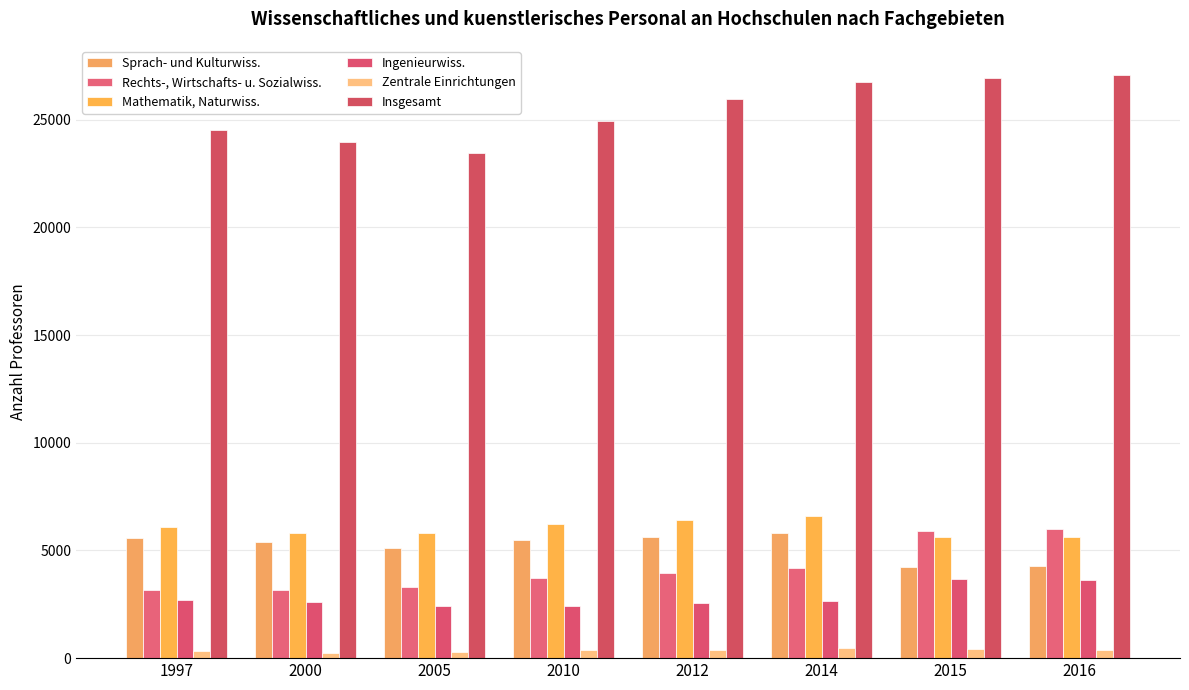

What is the greatest value displayed?

27081